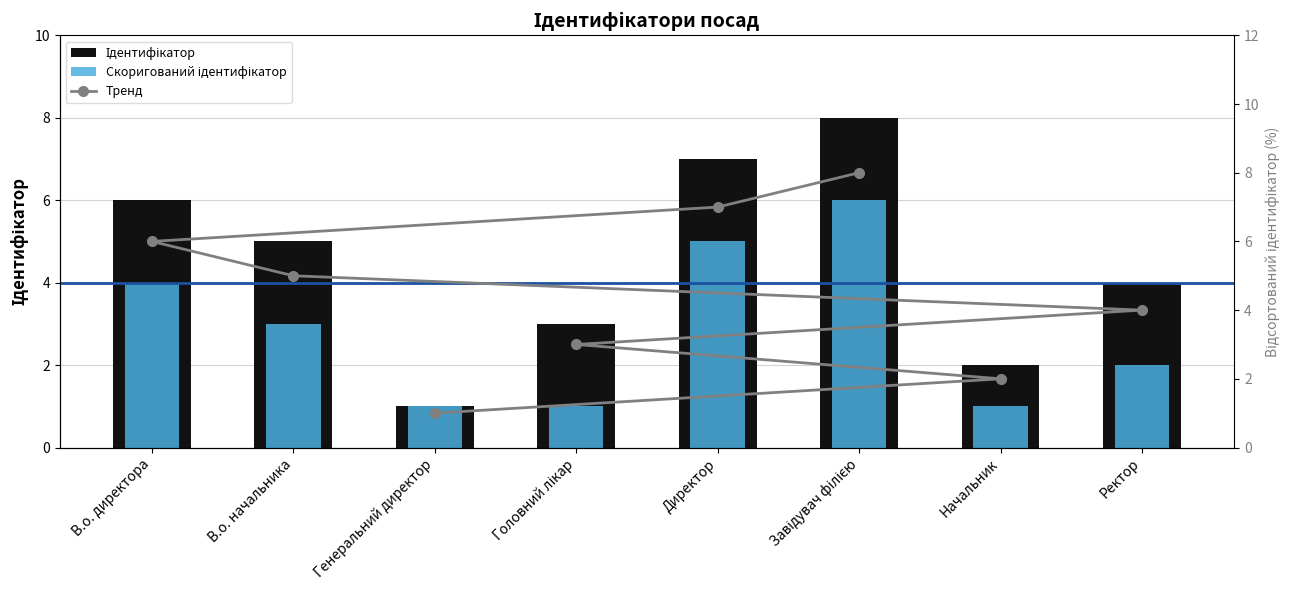

What are all the series names shown in the legend?

Ідентифікатор, Скоригований ідентифікатор, Тренд